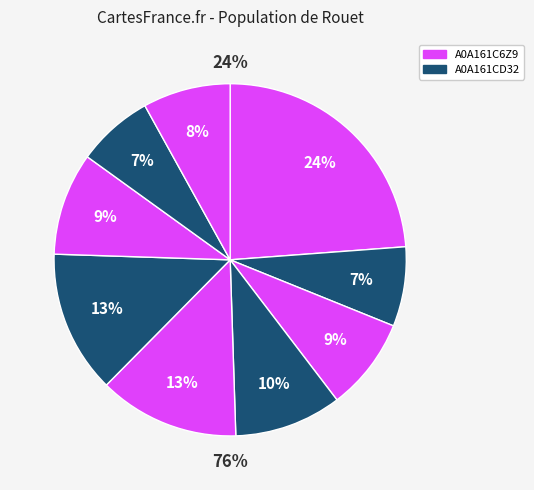

Count the number of slices in the pie.

9